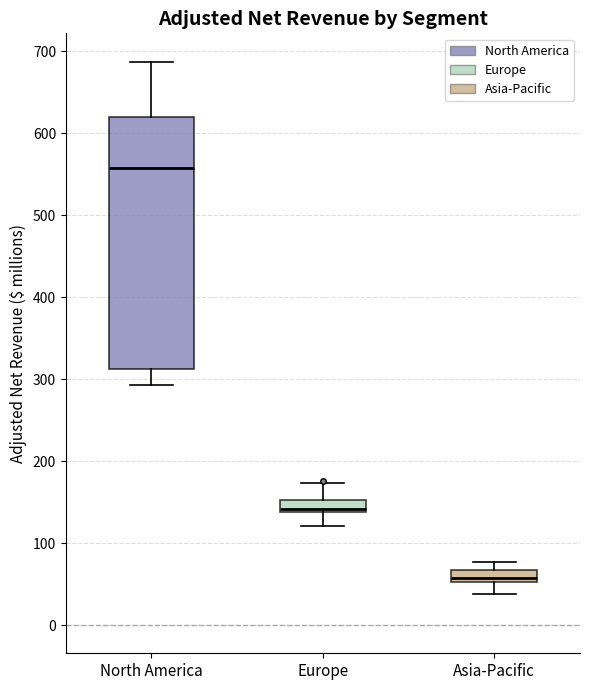

Which box has the lowest median line?

Asia-Pacific